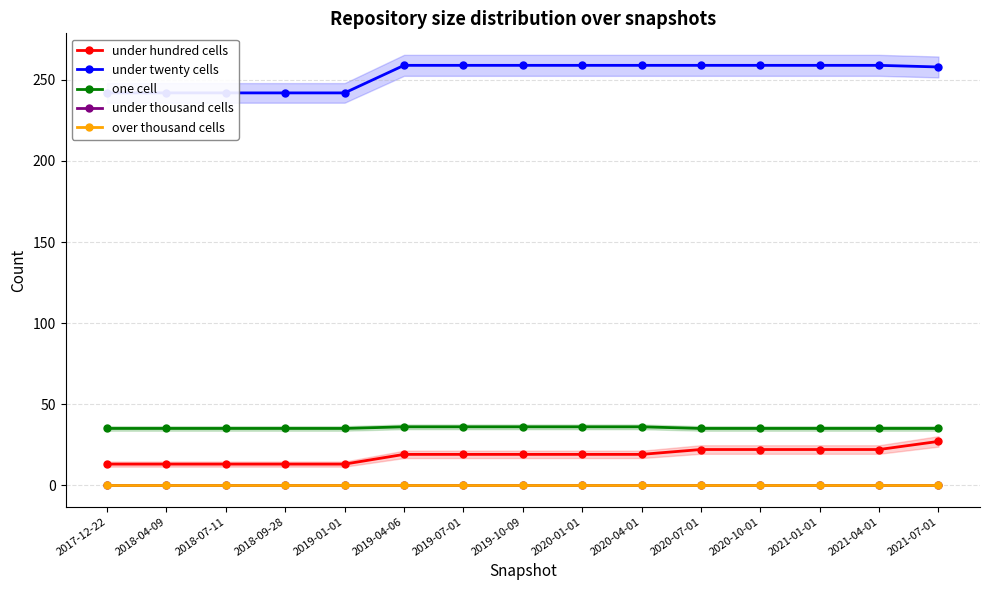

At which label is under thousand cells closest to 0?

2017-12-22